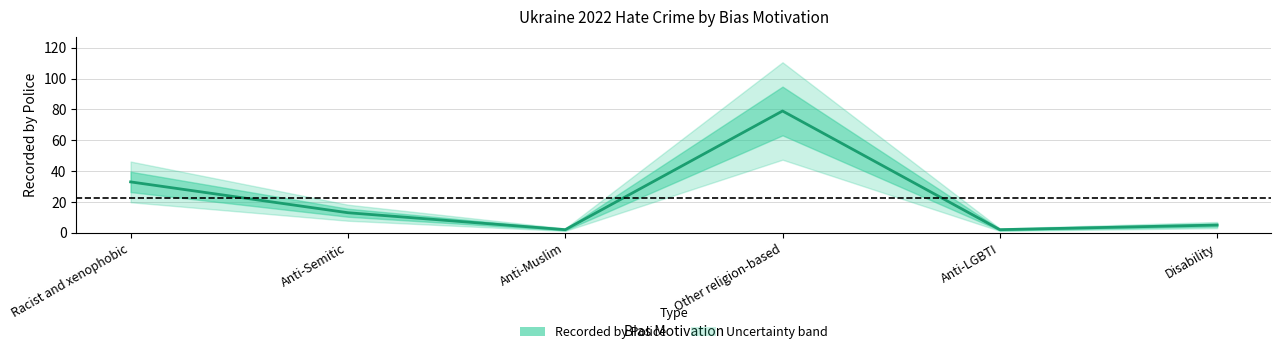

What is the label of the 2nd point from the left?

Anti-Semitic